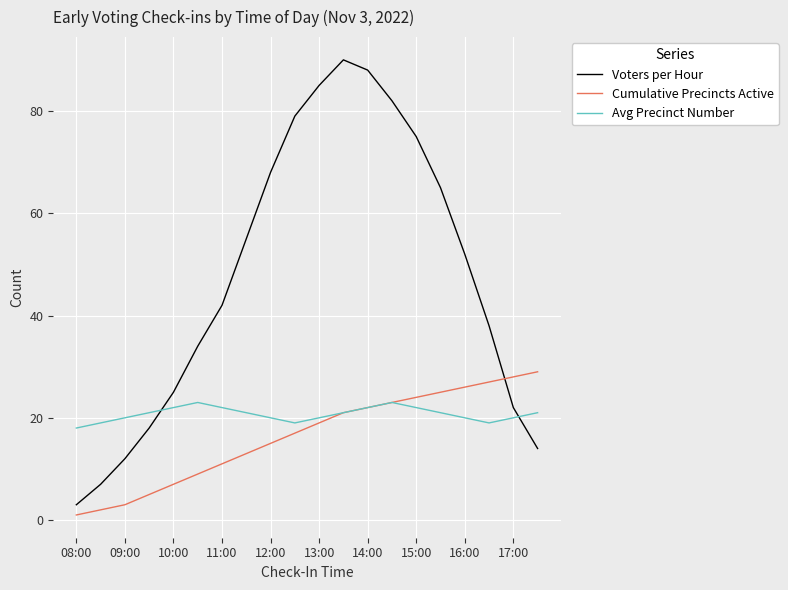

Which series has the largest range (max minus min)?

Voters per Hour